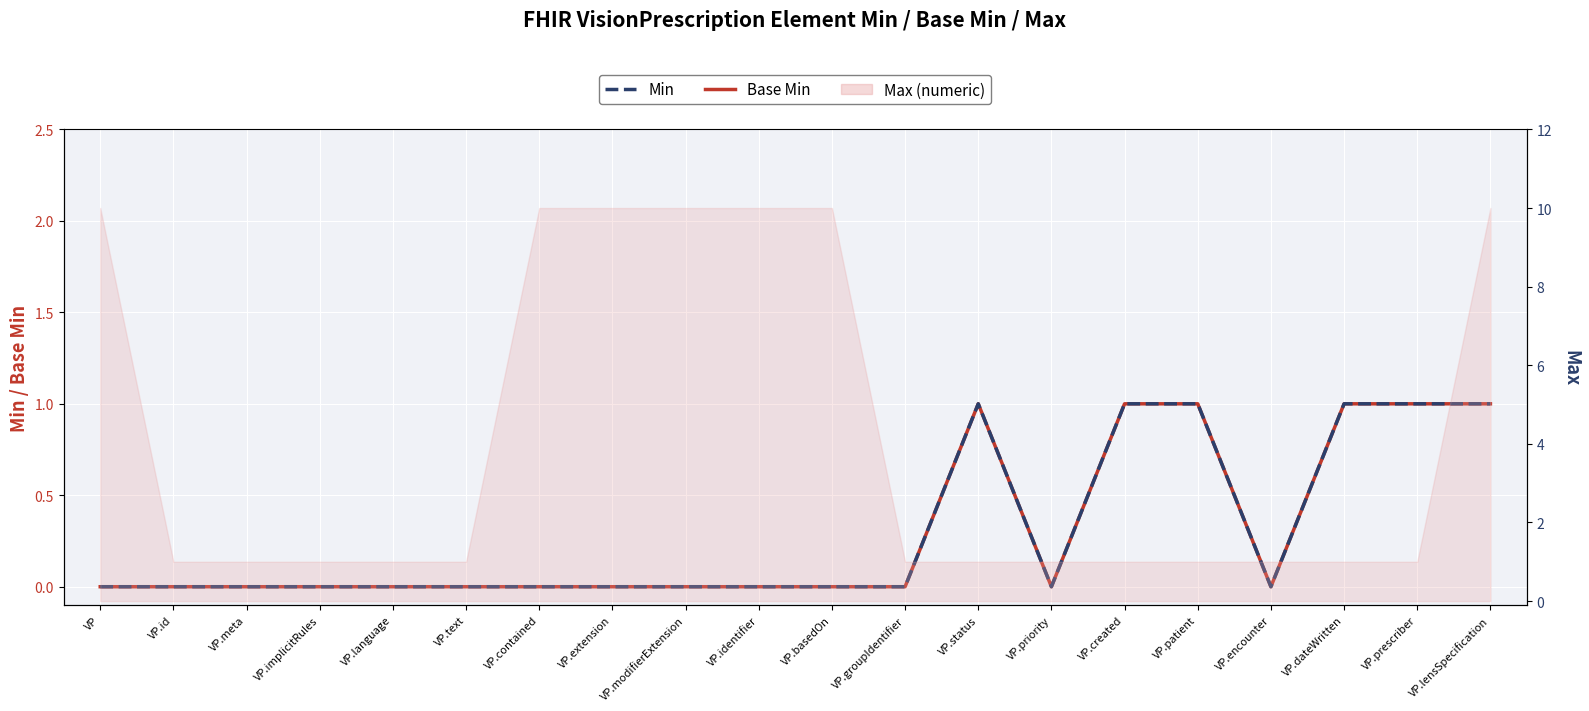

At which label does Min reach its minimum?

VP